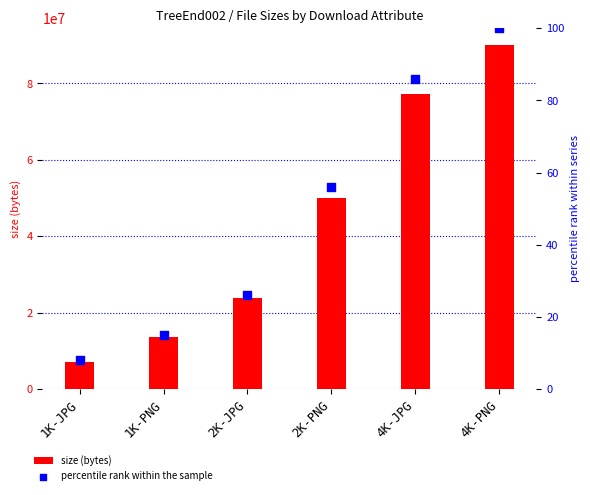

Which series has the widest spread of Y values?

size